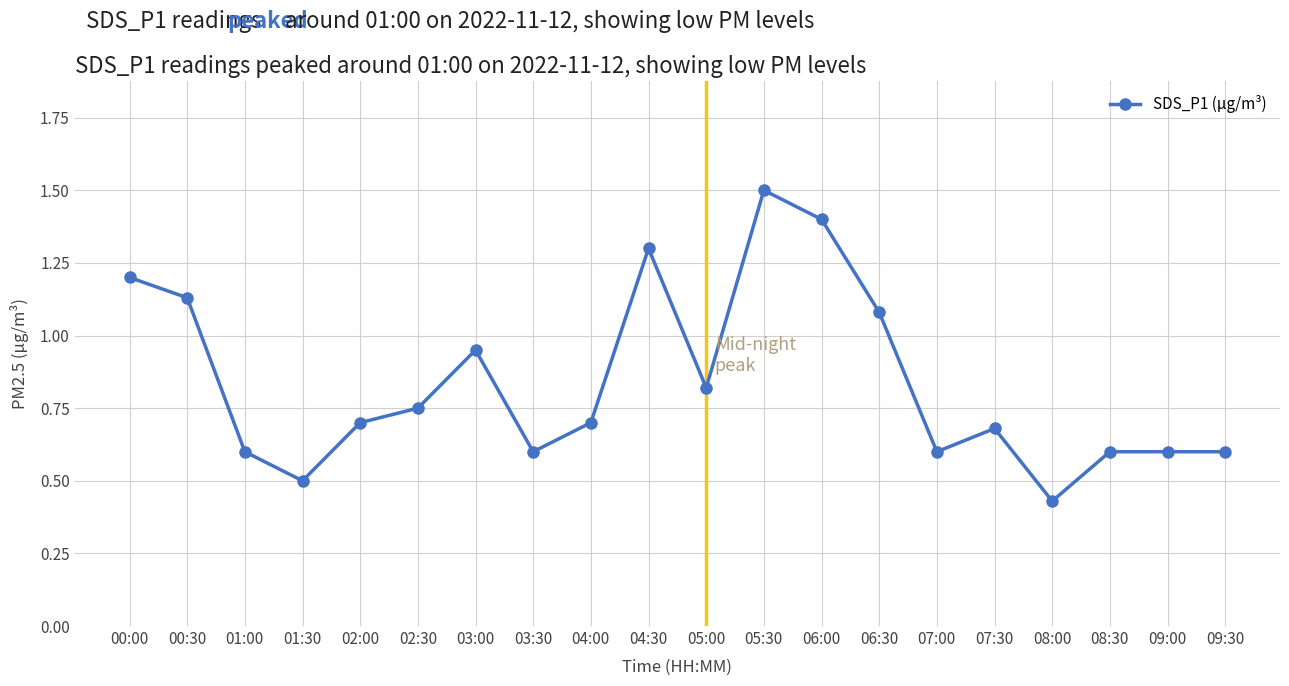

The chart shows a value of 0.1 at 03:30. True or false?

False